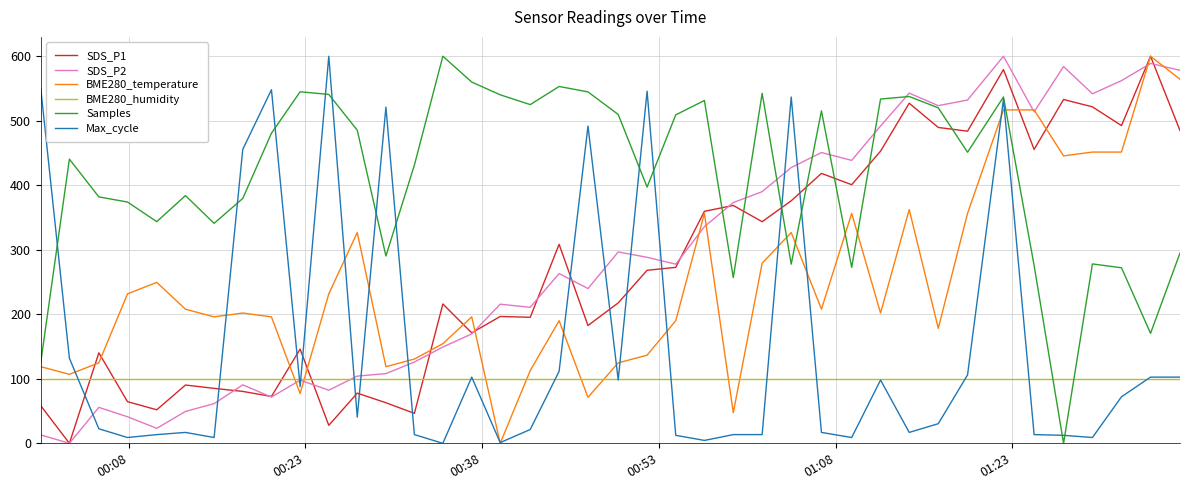

After their last crossing, which series has the higher values: BME280_humidity or Samples?

Samples